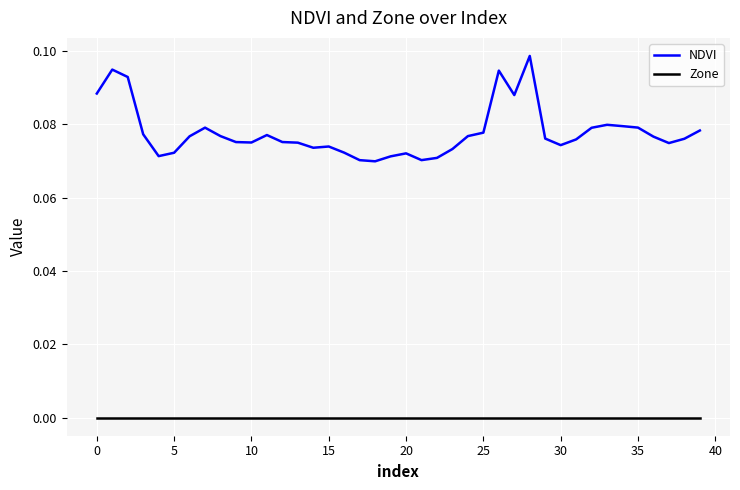

Which series has the largest total across all categories?

NDVI